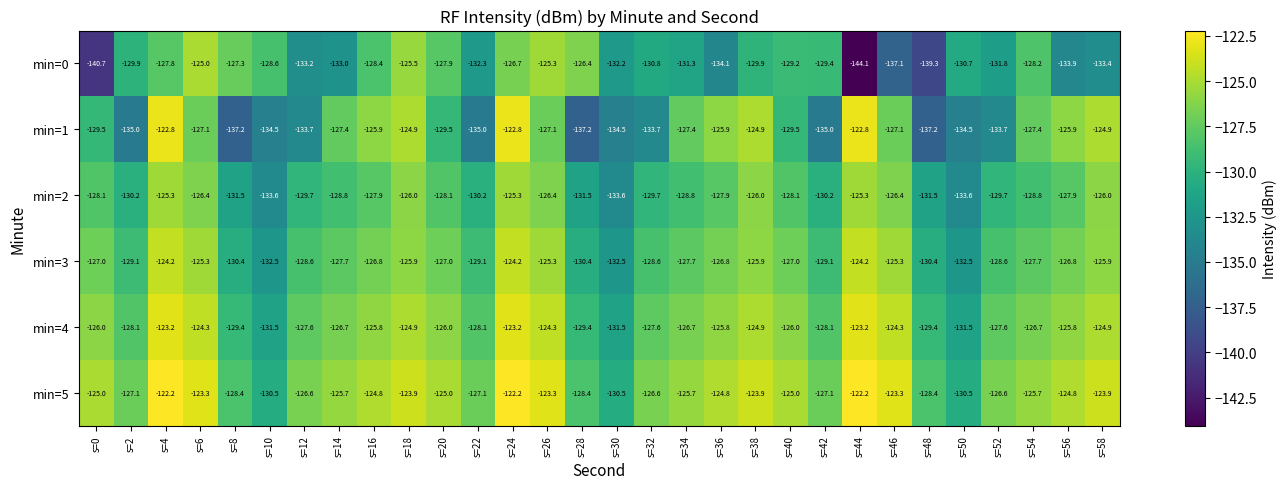

Which series has the widest spread of values?

min=0